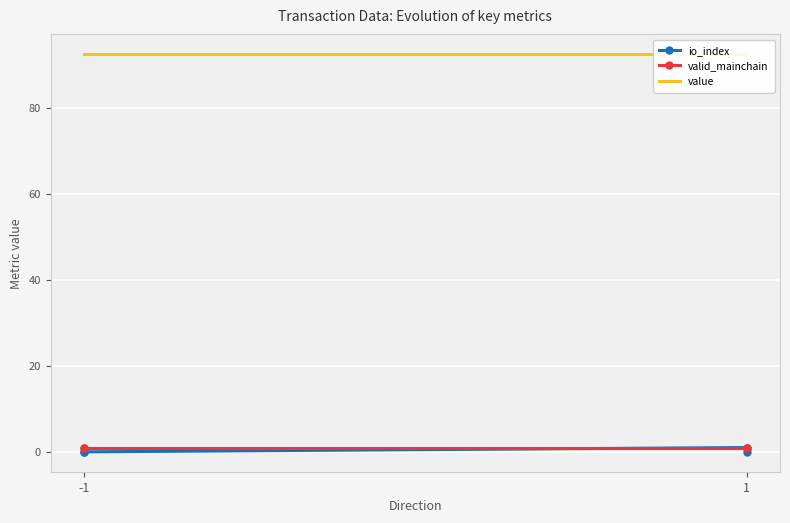

What is the average value of the value series?

92.5